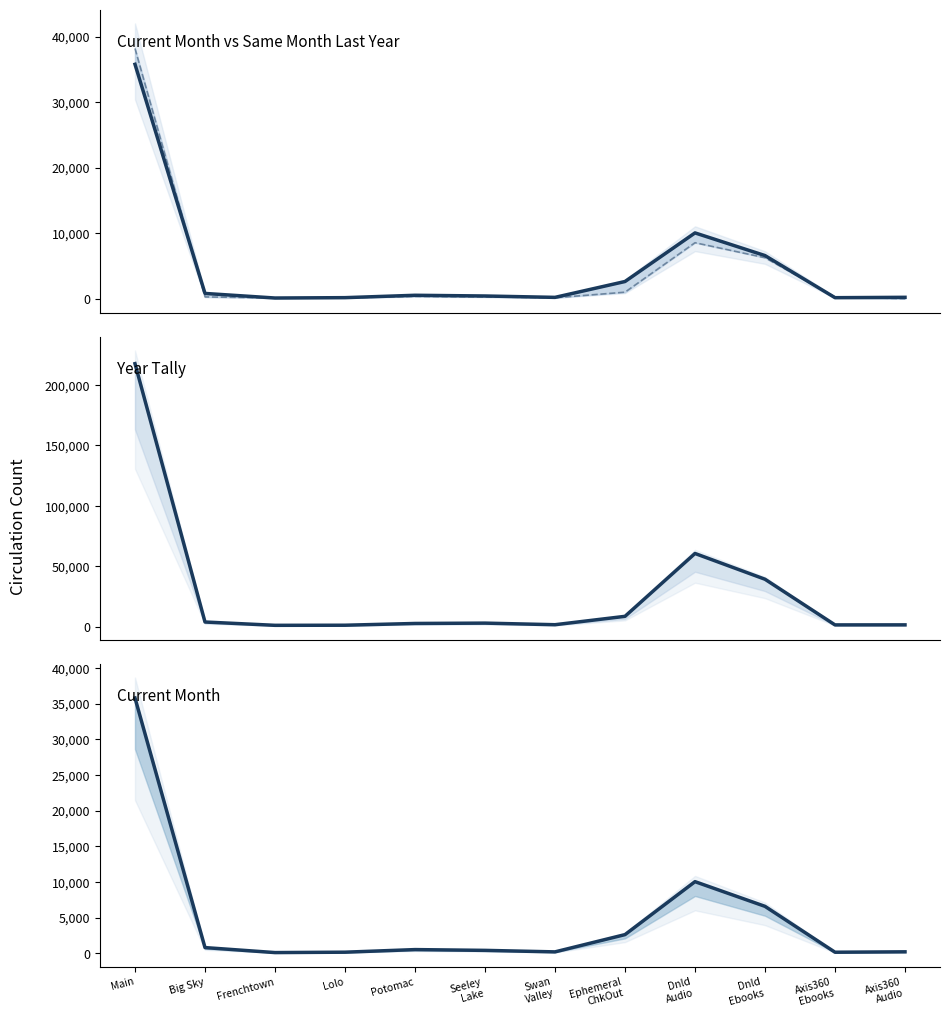

How many lines are shown in the chart?

3